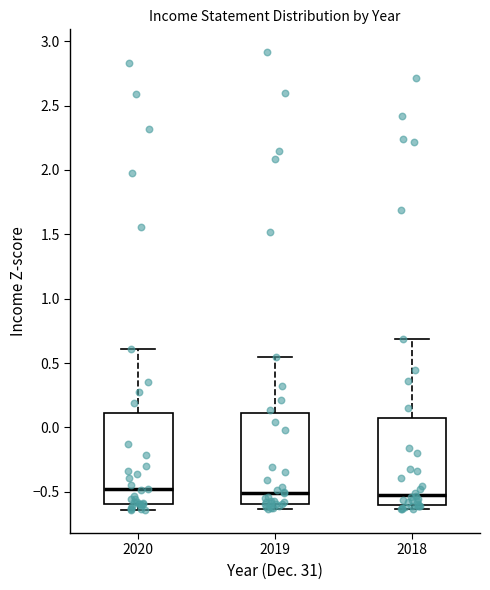

Reading left to right, read every box against the y-axis: the position of its median line, the range the box covers, and the ends of its whiskers. The values are not printed on the chart, so give them approximately, as read against the axis.

2020: median -0.50, box -0.60 to 0.10, whiskers -0.65 to 0.60
2019: median -0.50, box -0.60 to 0.10, whiskers -0.65 to 0.55
2018: median -0.50, box -0.60 to 0.05, whiskers -0.65 to 0.70